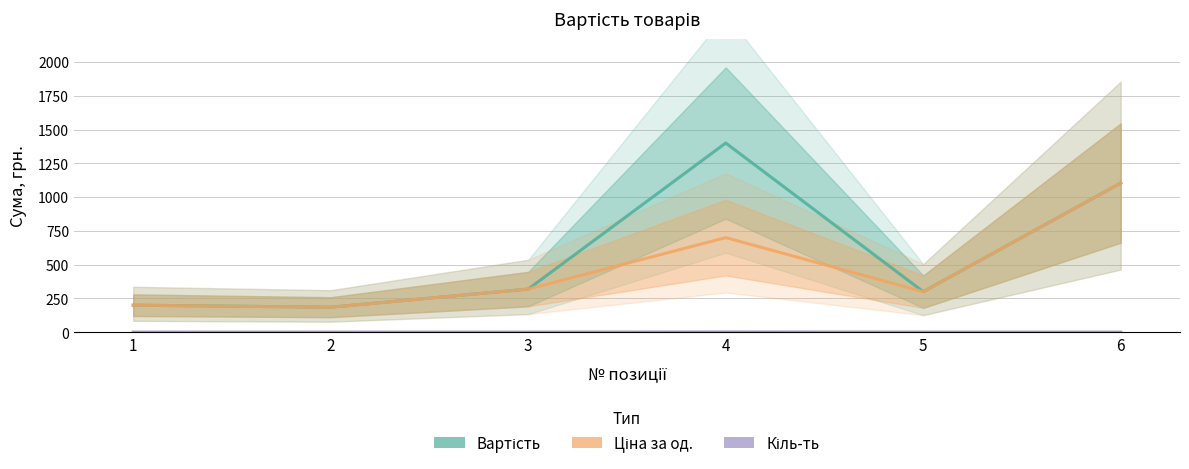

Which label corresponds to the smallest value in the chart?

1